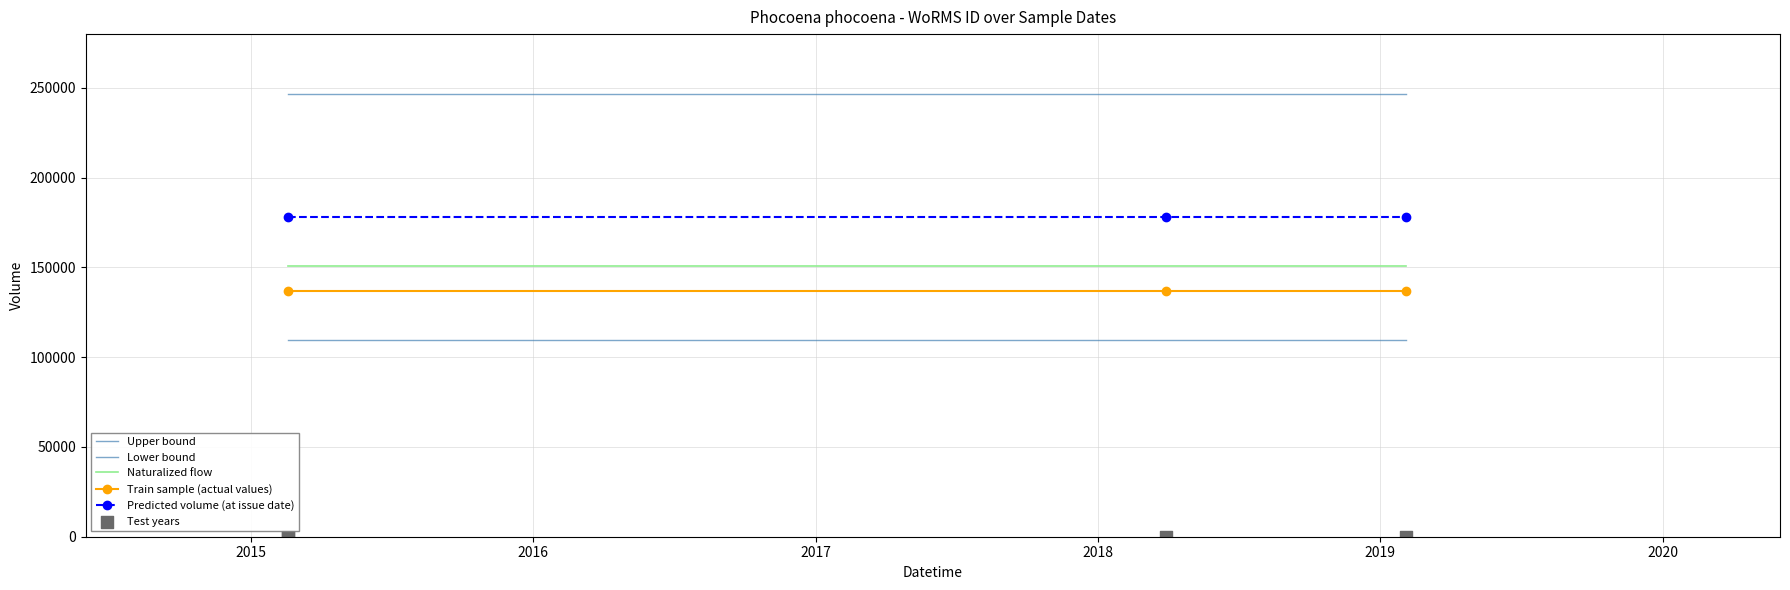

Which series has the largest total across all categories?

Upper bound